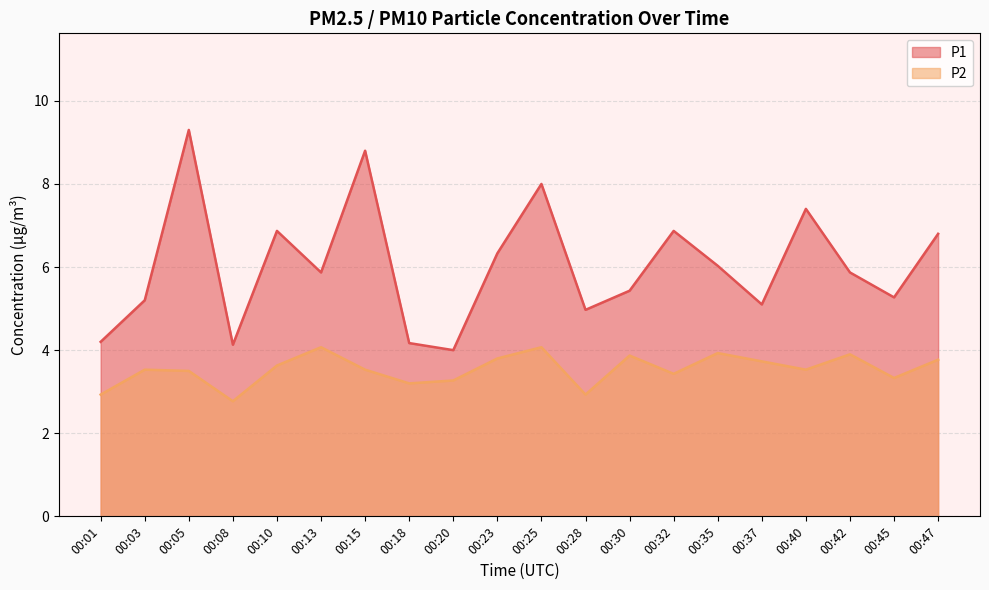

Does the chart have visible grid lines?

Yes